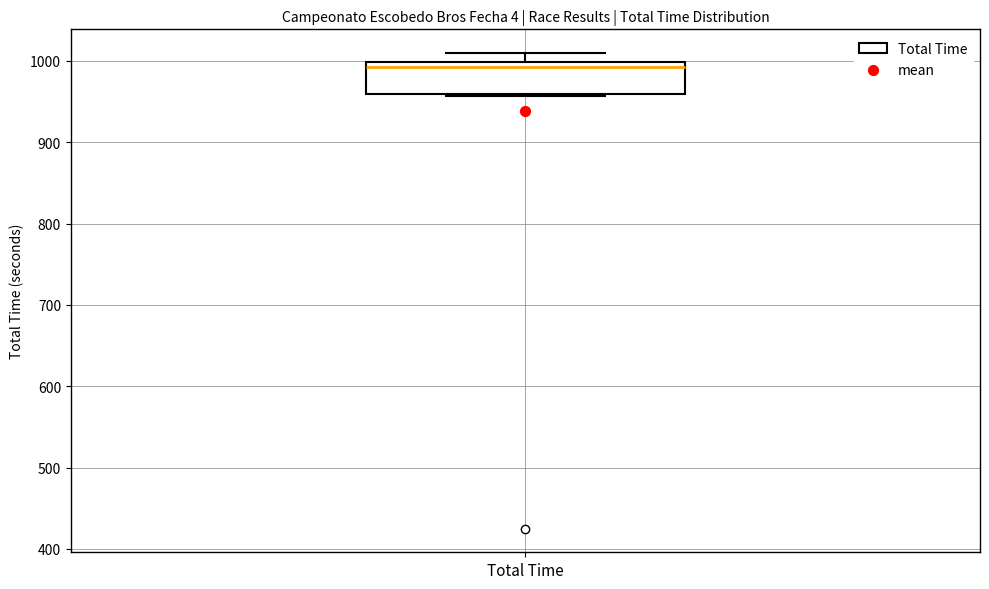

Read this box plot against the y-axis: the position of the median line, the range covered by the box, and the ends of both whiskers. The values are not printed on the chart, so give them approximately, as read against the axis.

median 990, box 960 to 1000, whiskers 960 to 1010